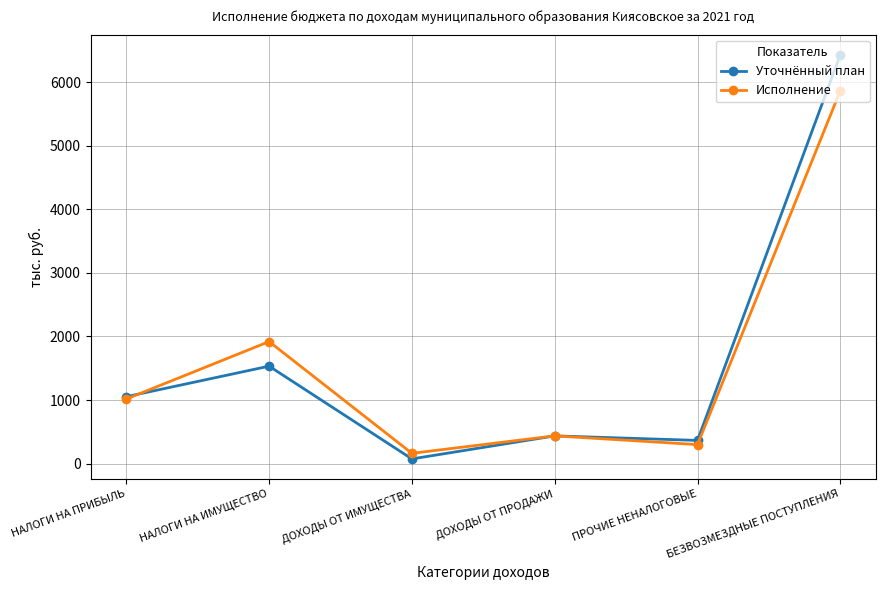

Rank the series at БЕЗВОЗМЕЗДНЫЕ ПОСТУПЛЕНИЯ from highest to lowest value.

Уточнённый план, Исполнение